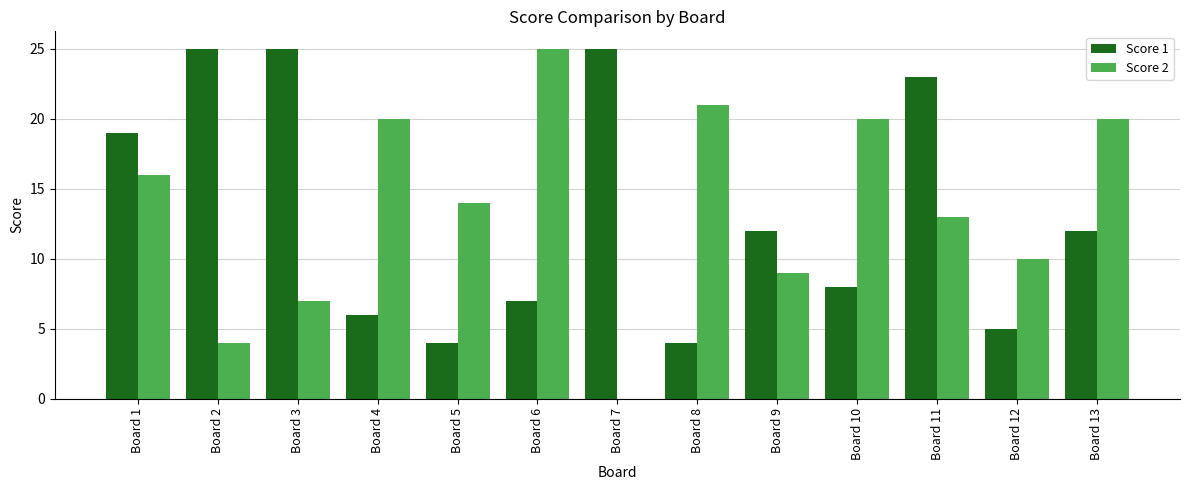

Which series changed the most between Board 5 and Board 12?

Score 2